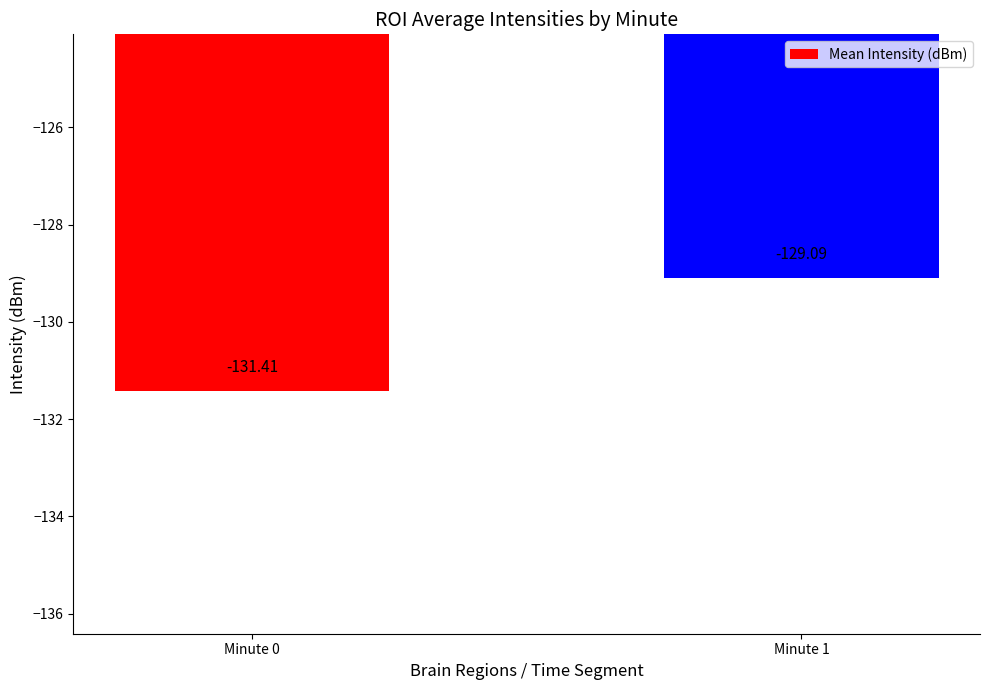

What is the difference between the values at Minute 1 and Minute 0?

2.3